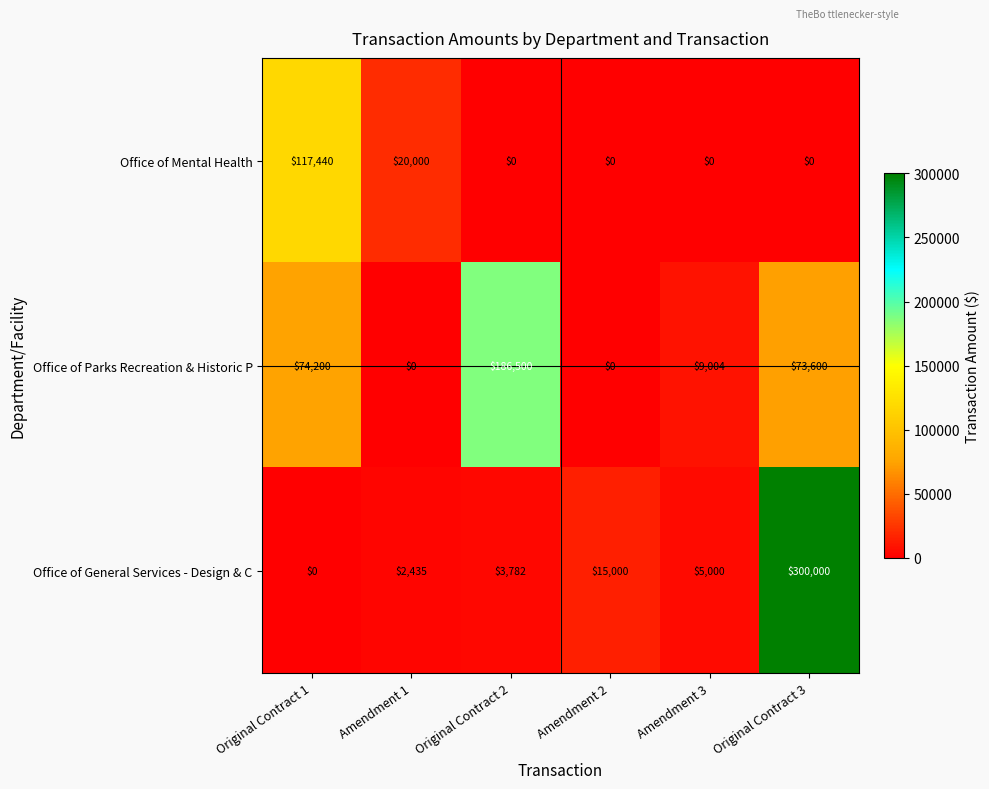

Which category has the highest value across all series?

Original Contract 3